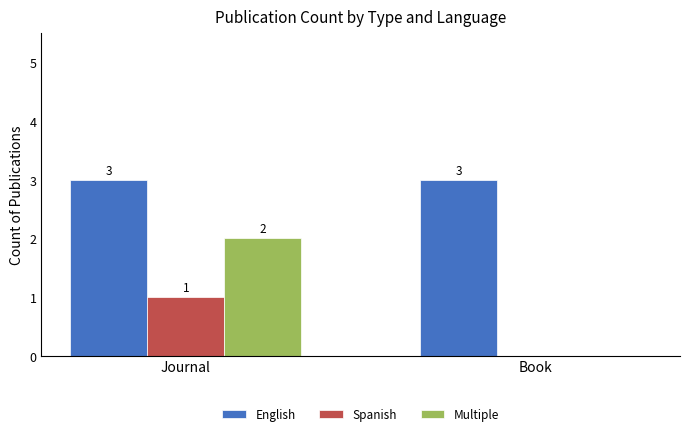

What is the sum of the Multiple values at Book and Journal?

2